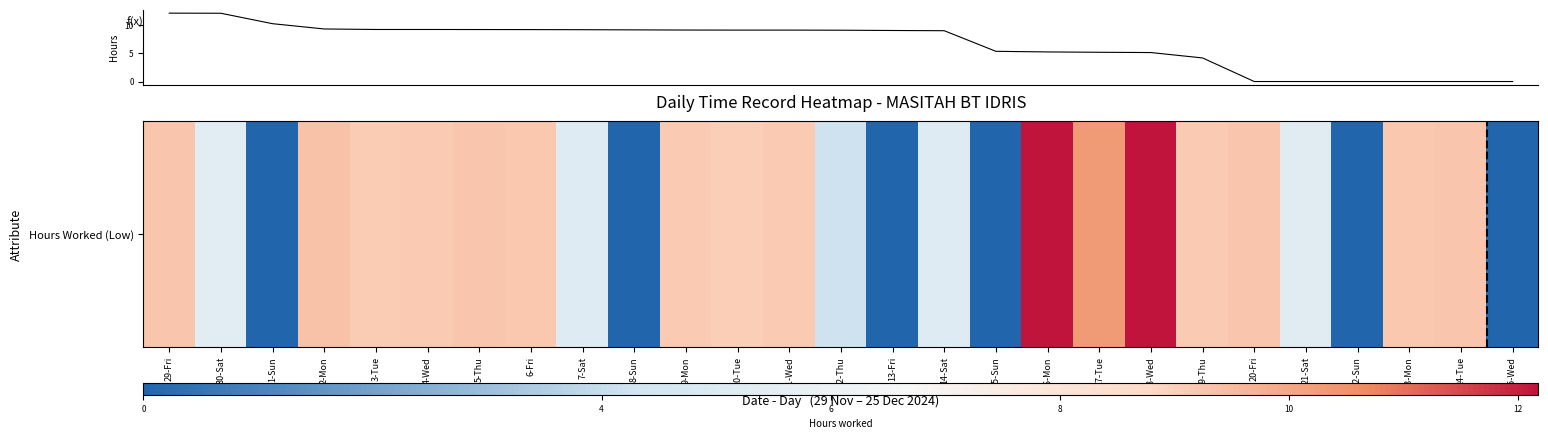

What is the difference between the maximum and minimum values?

12.2